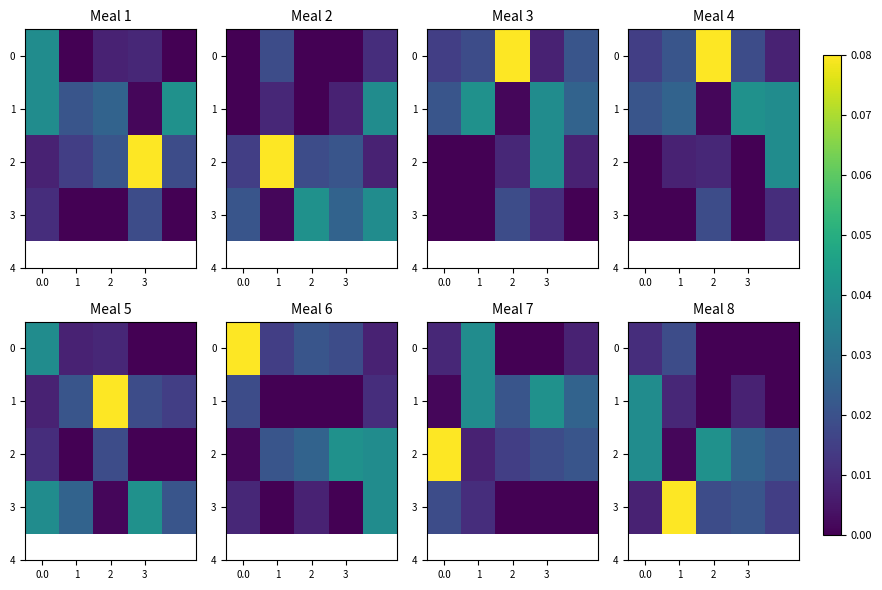

What is the difference between the maximum and second lowest values in the 3 series?

0.1